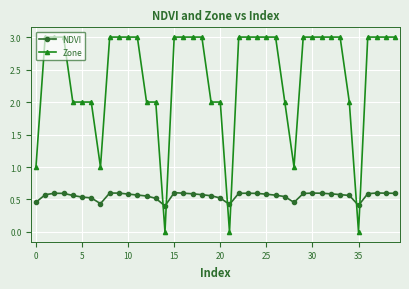

What is the value of the Zone point at the 20th from the left?

2.0